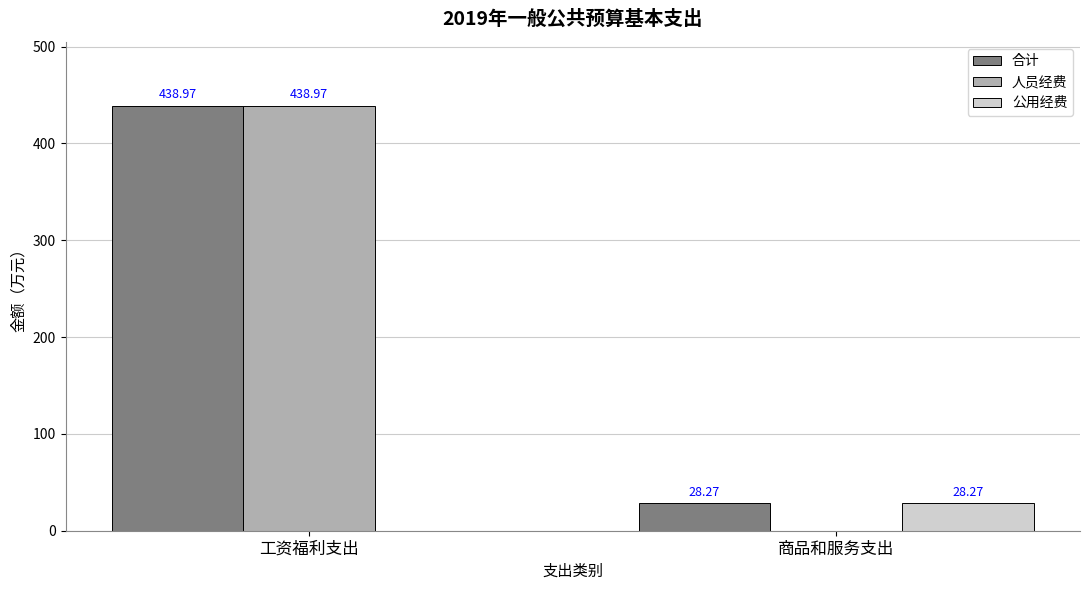

Are the bars horizontal?

No